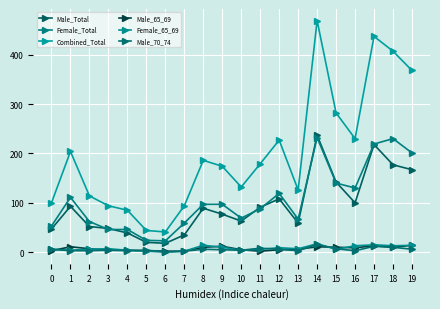

How many lines are shown in the chart?

6